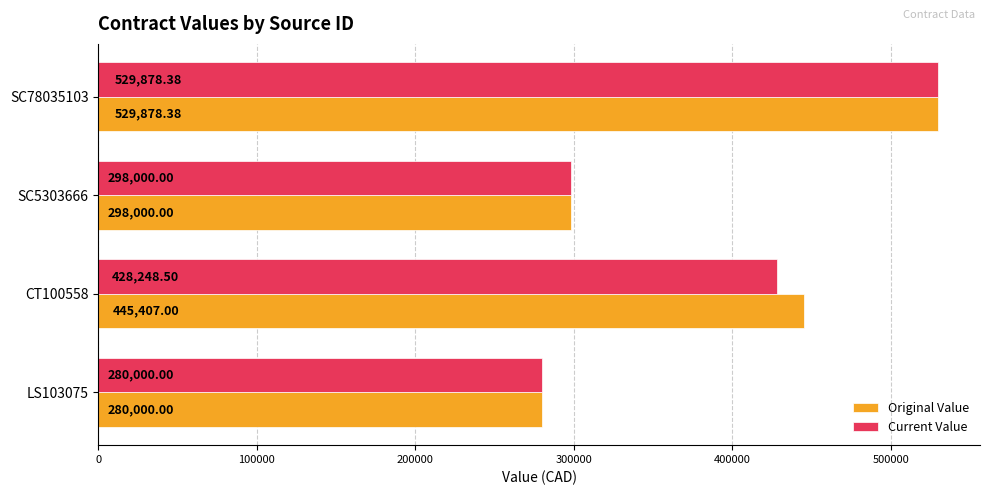

List the labels in order of Current Value value, smallest first.

LS103075, SC5303666, CT100558, SC78035103